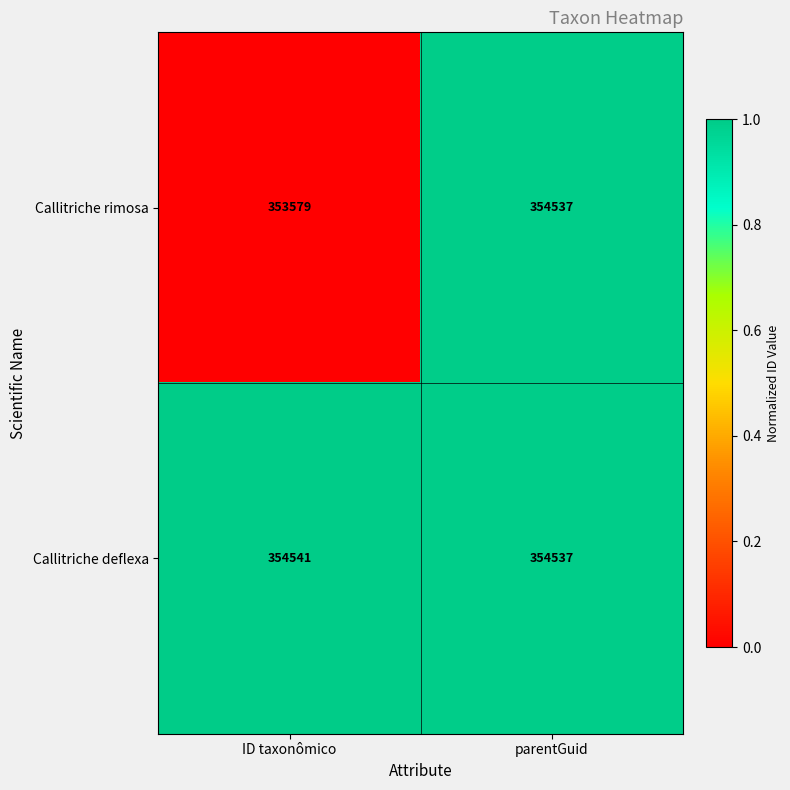

Read the Callitriche deflexa value at ID taxonômico.

354541